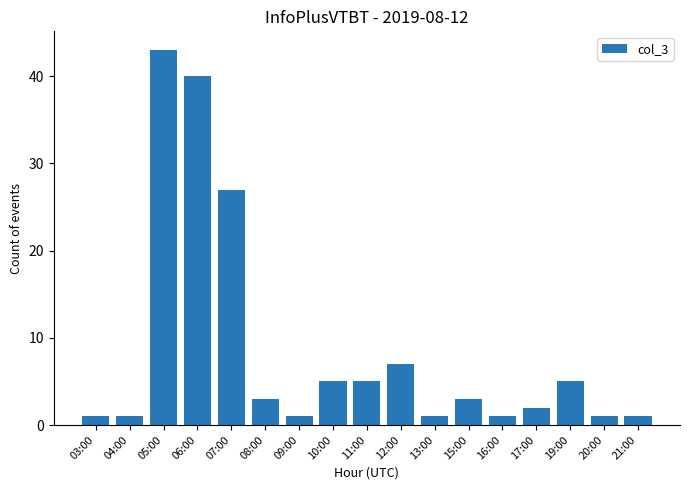

How many distinct data groups are displayed?

1